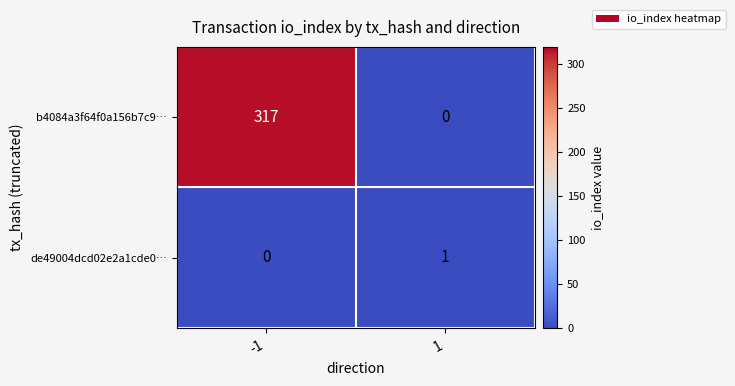

Rank the series by their average value, from highest to lowest.

b4084a3f64f0a156b7c9…, de49004dcd02e2a1cde0…